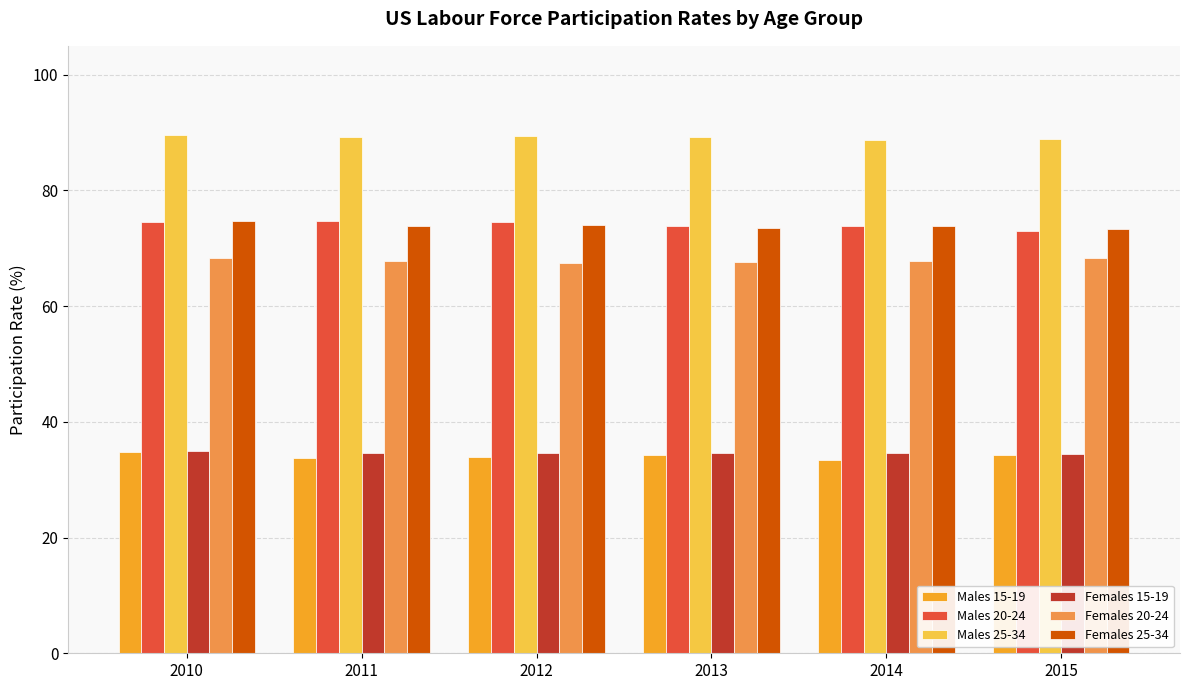

What is the average value of the Males 25-34 series?

89.2